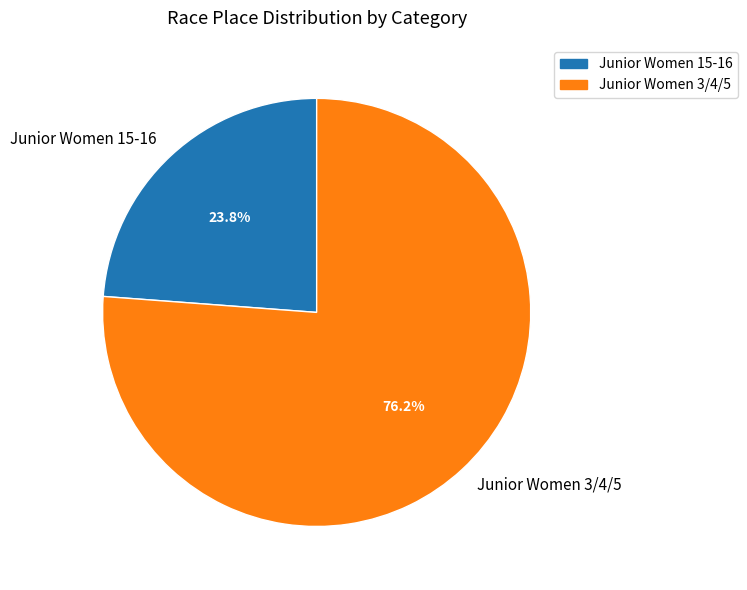

The Junior Women 3/4/5 slice represents 76% of the pie. True or false?

True